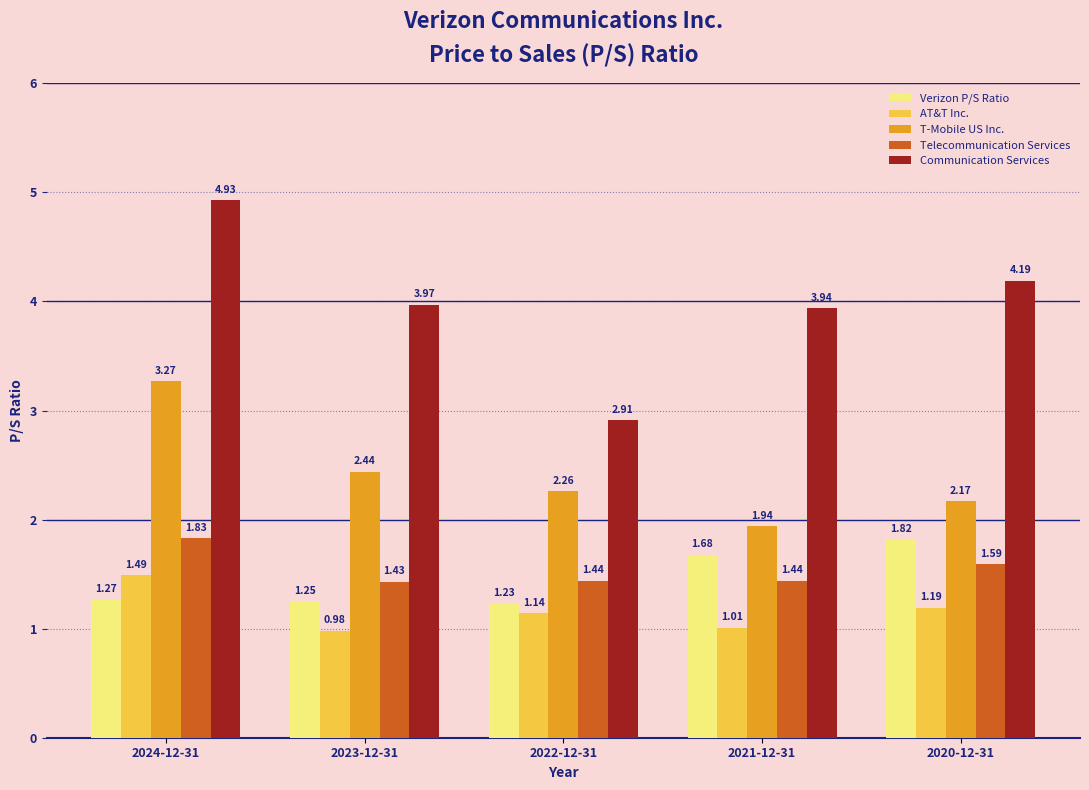

The value of Communication Services at 2020-12-31 is 2.6. True or false?

False